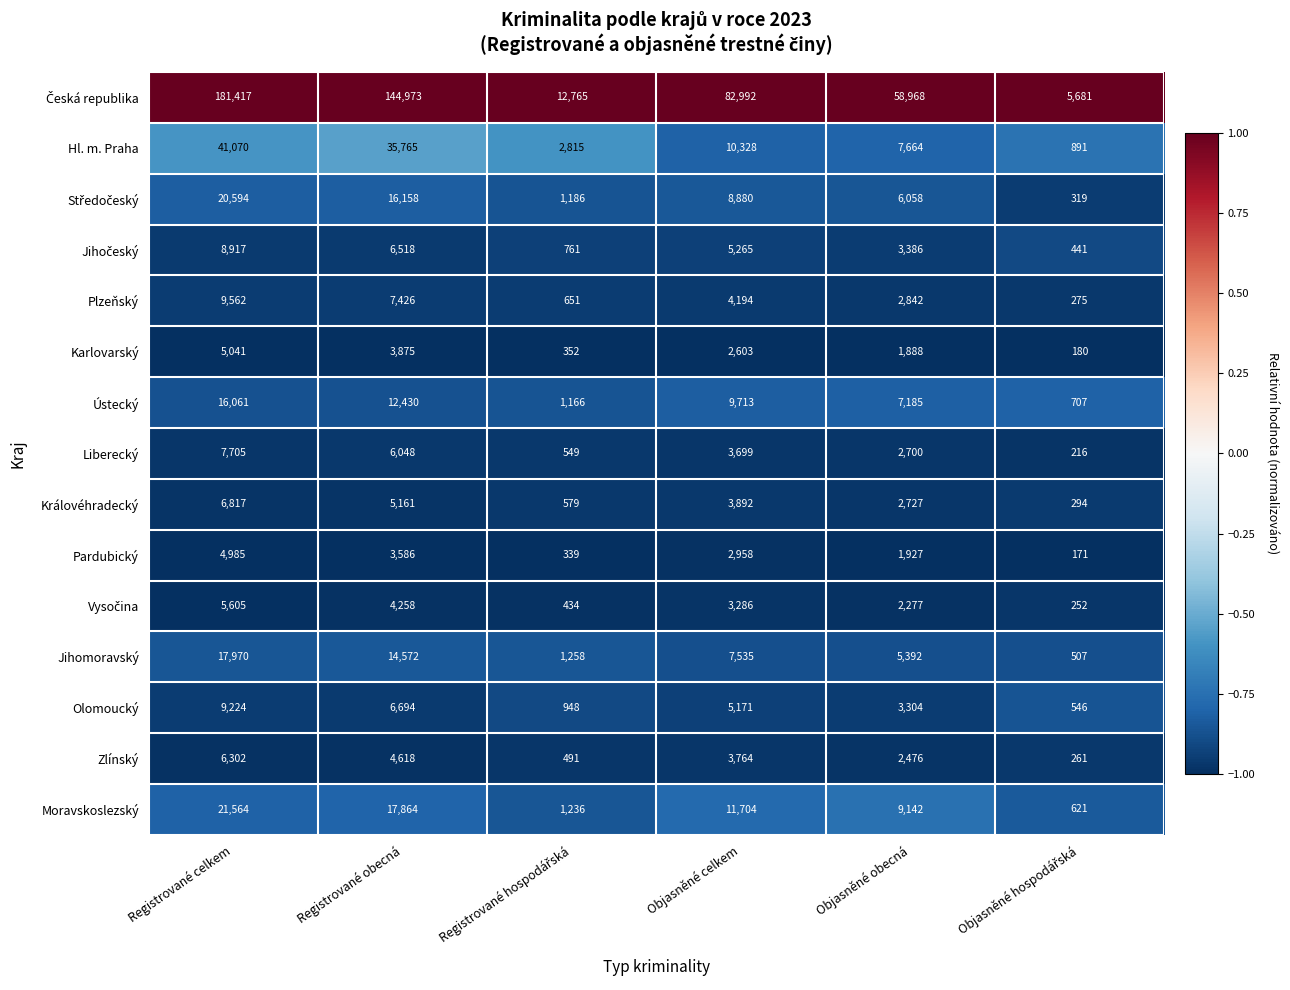

How many categories are shown in the chart?

6